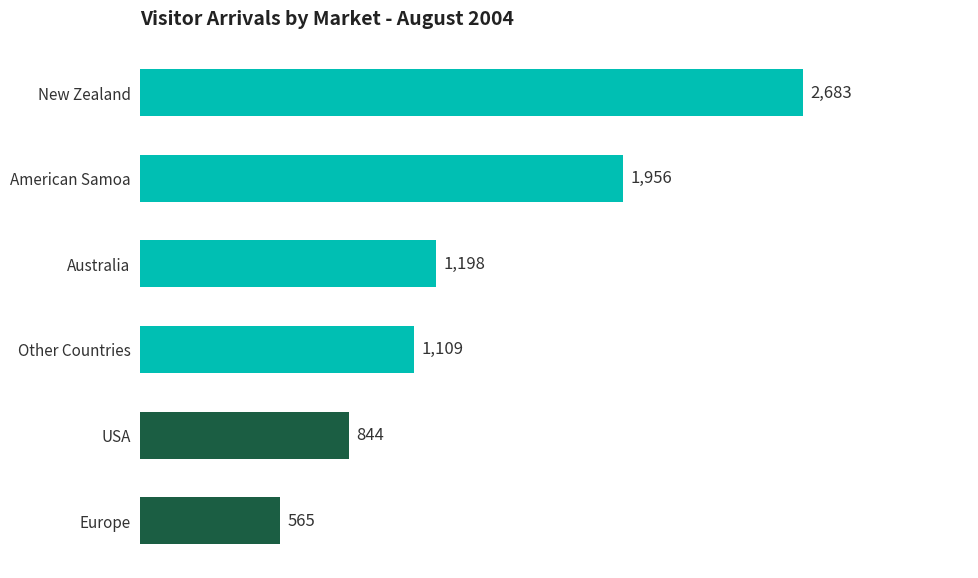

How many data points does each series have?

6